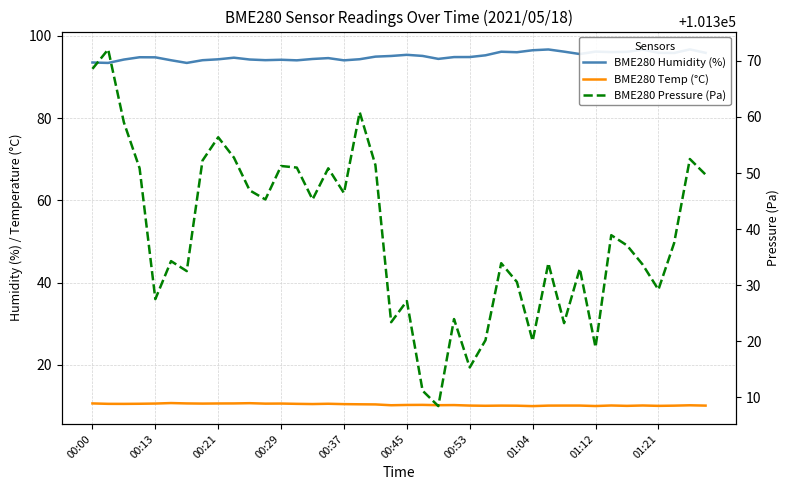

Rank the series by their maximum value, from highest to lowest.

BME280 Pressure (Pa), BME280 Humidity (%), BME280 Temp (°C)